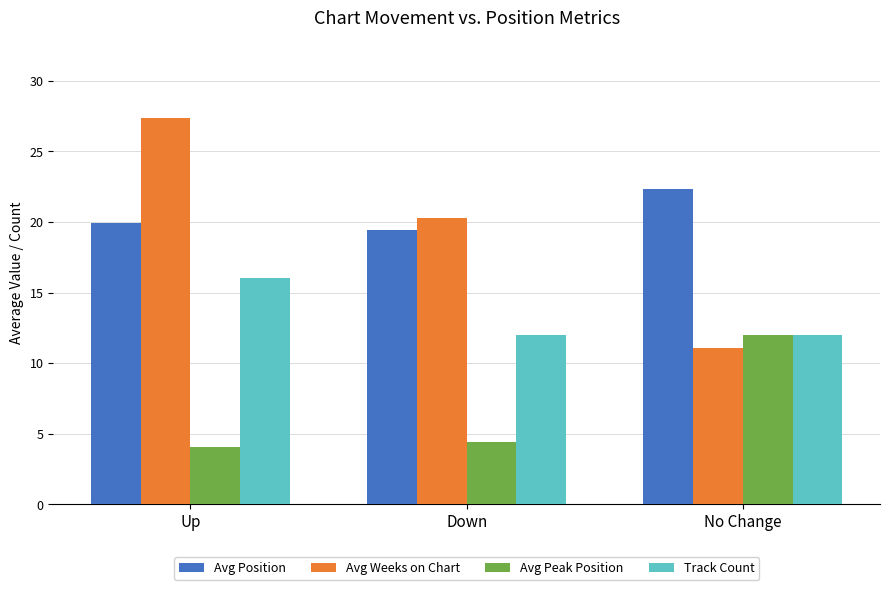

List the labels in order of Avg Peak Position value, largest first.

No Change, Down, Up